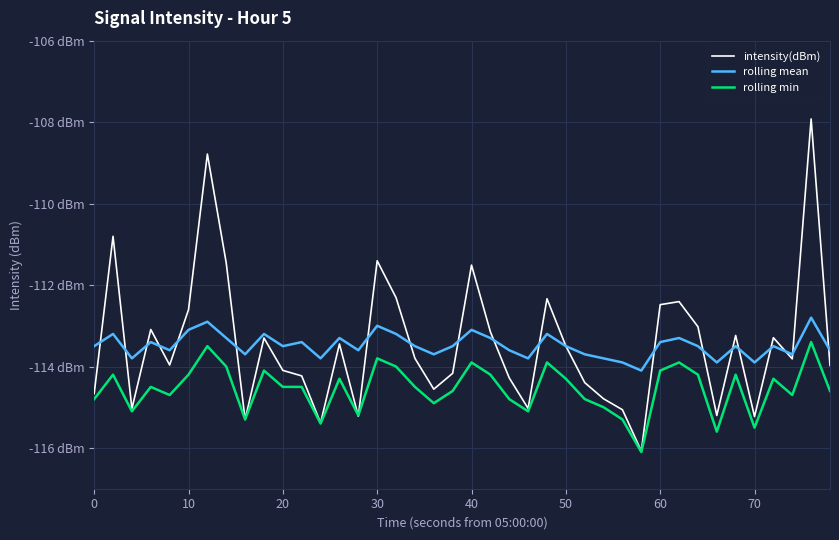

Does the chart have visible grid lines?

Yes